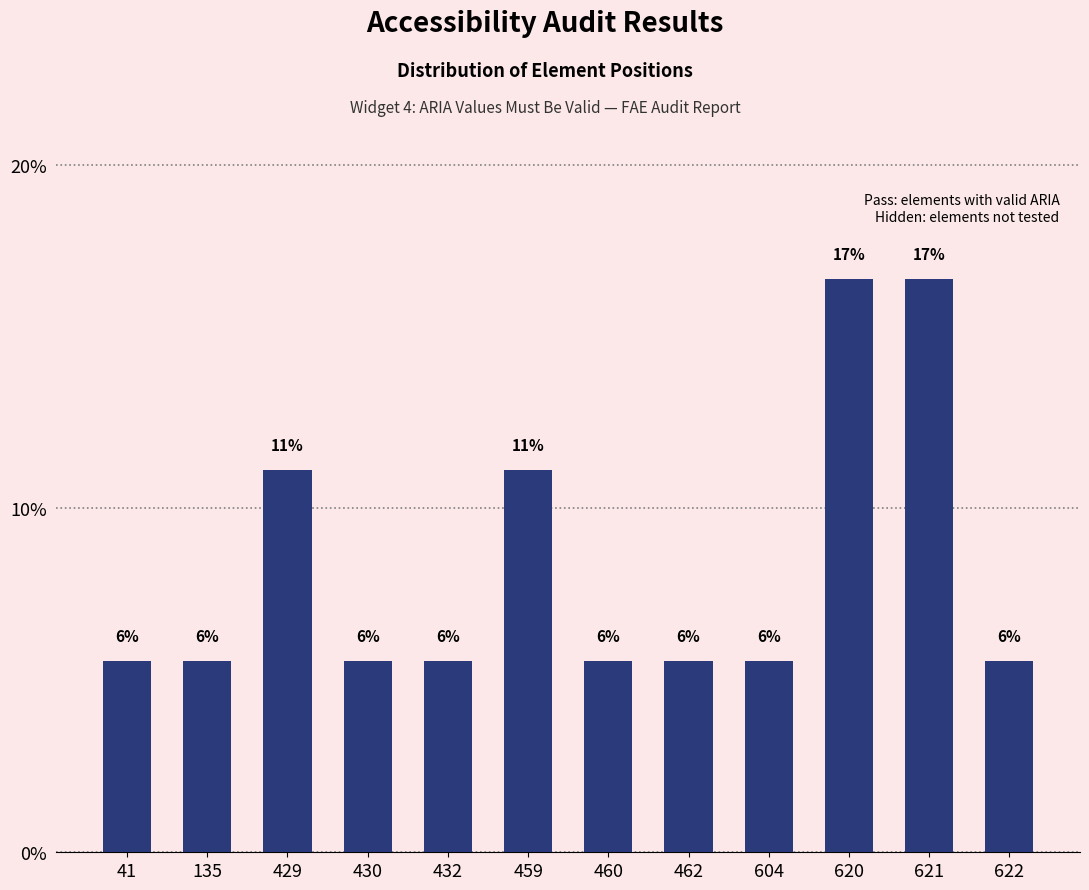

Does the chart contain any negative values?

No